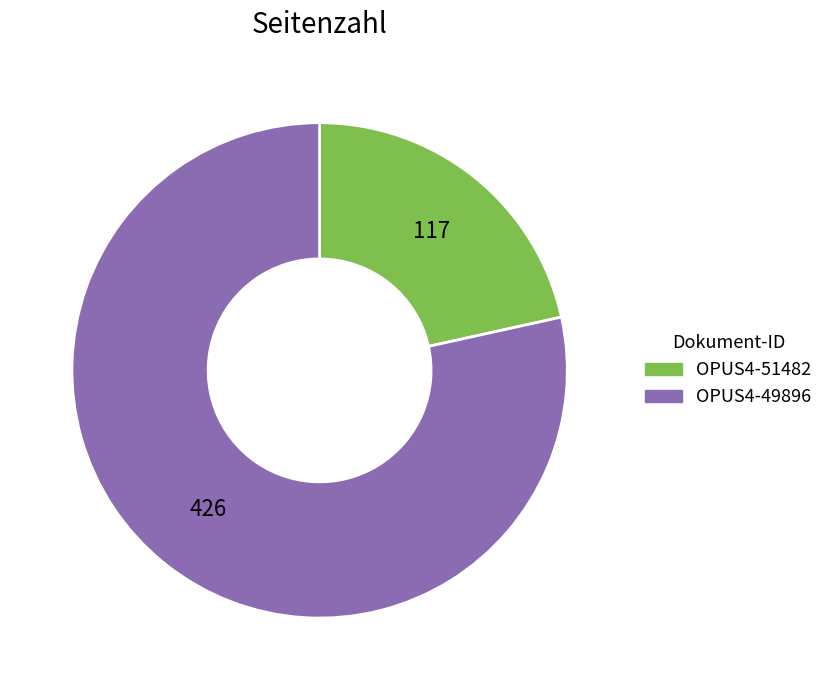

Does any single category account for the majority?

Yes